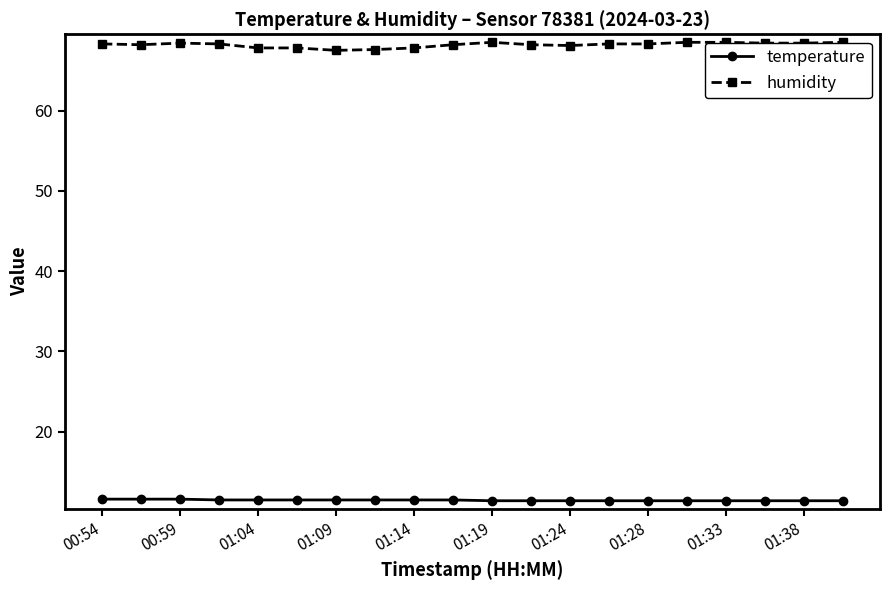

What is the maximum value for temperature?

11.6